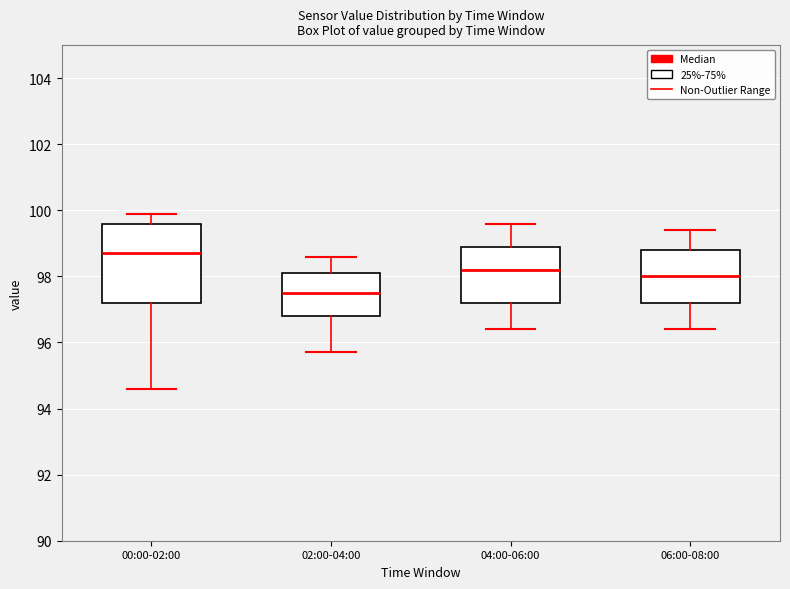

Where is the upper edge of the box for 06:00-08:00 on the y-axis? The values are not printed on the chart, so give them approximately, as read against the axis.

98.8